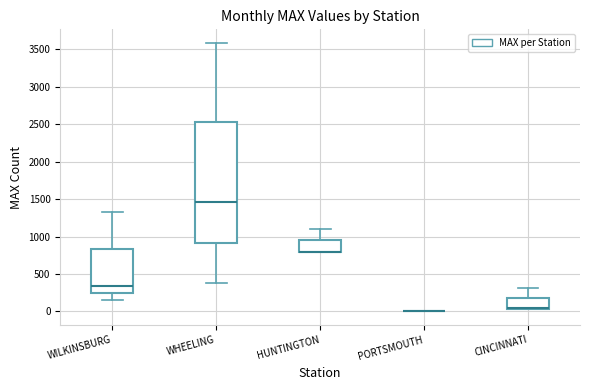

Where is the upper edge of the box for CINCINNATI on the y-axis? The values are not printed on the chart, so give them approximately, as read against the axis.

200